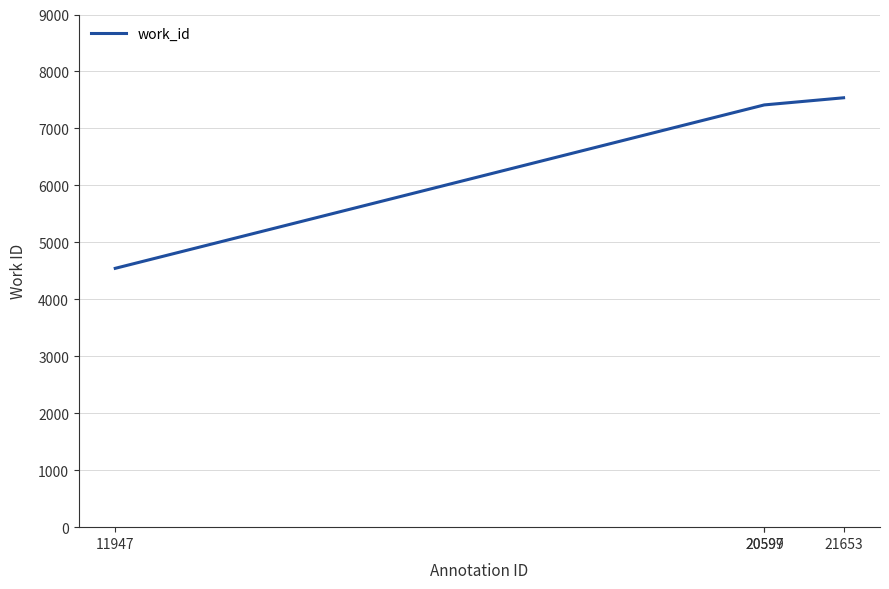

What is the ratio of the value at 11947 to the value at 20597?

0.6